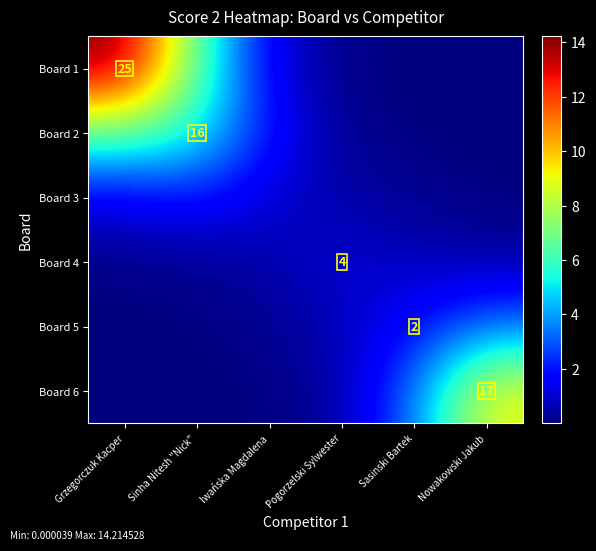

At which category does the chart reach its peak across all series?

Grzegorczuk Kacper